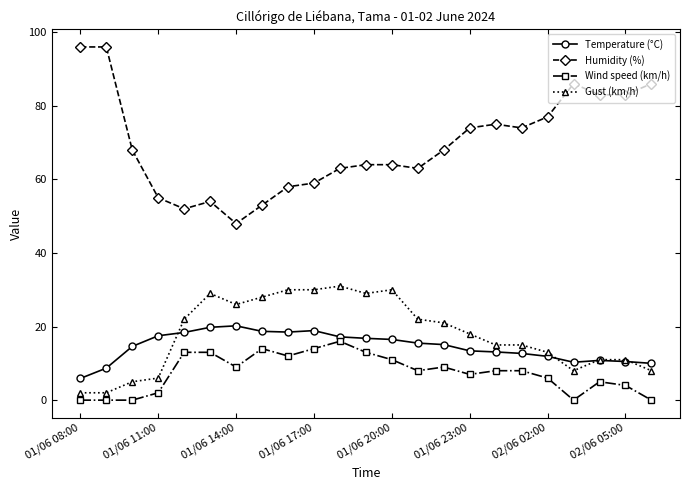

What is the value of the Wind speed (km/h) point at the 19th from the left?

6.0